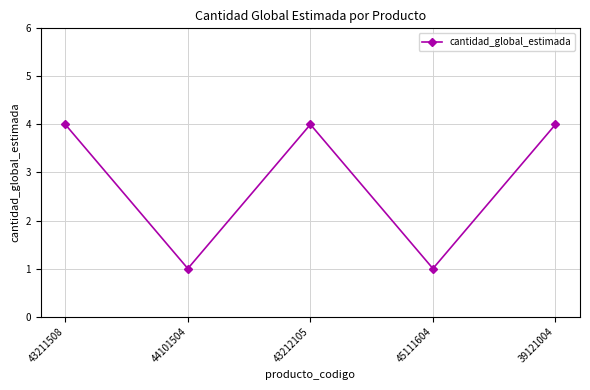

The value at 45111604 is 1. True or false?

True